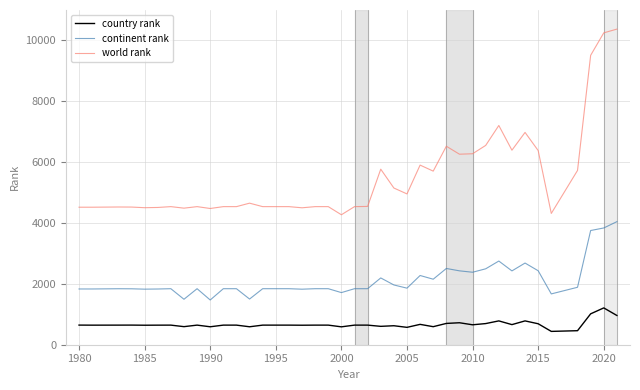

True or false: country rank and world rank intersect in this chart.

False